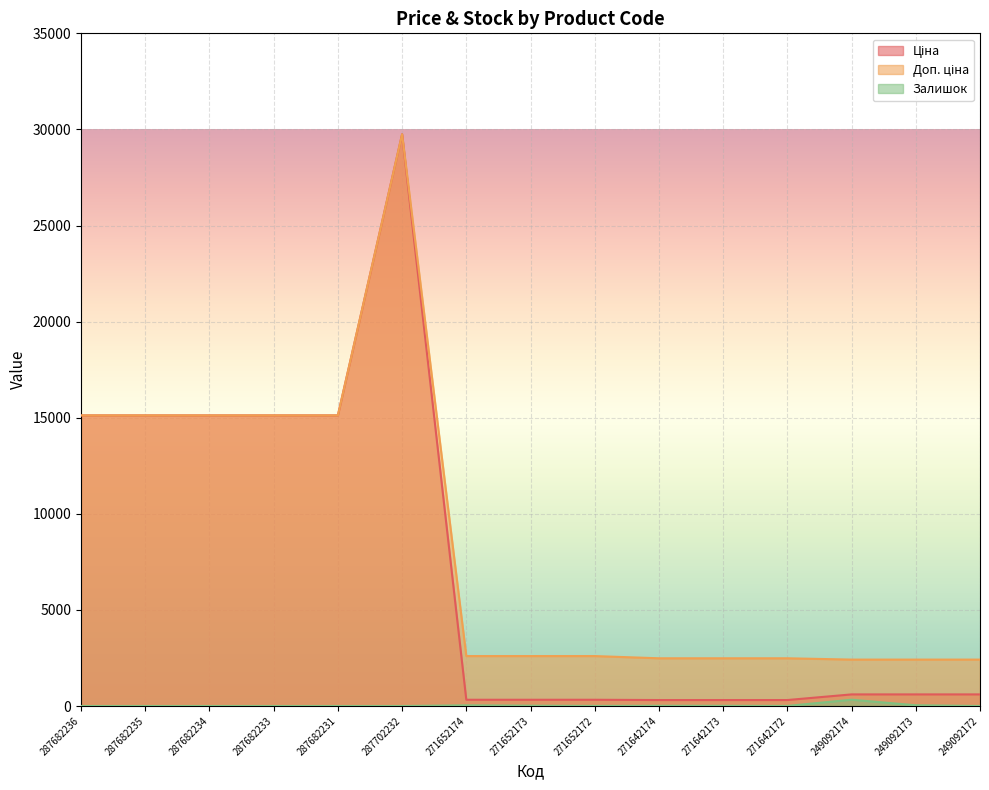

Does the chart display data point markers on the line(s)?

No